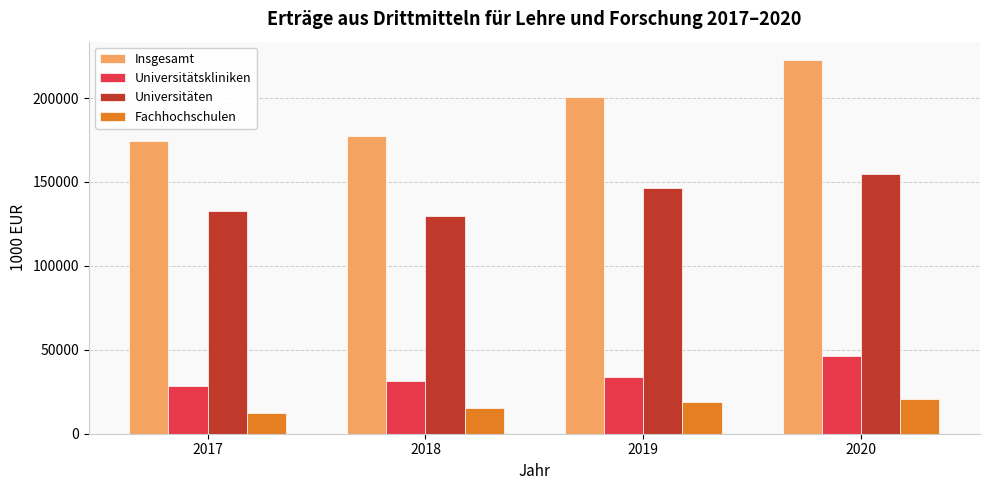

Reading left to right, transcribe all the data shown in this chart.

Insgesamt: 2017=174635.5	2018=177430.7	2019=200444.6	2020=222495.0
Universitätskliniken: 2017=28653.5	2018=31156.7	2019=33580.3	2020=46467.3
Universitäten: 2017=132524.8	2018=130011.8	2019=146608.9	2020=154538.2
Fachhochschulen: 2017=12407.1	2018=15088.1	2019=18747.4	2020=20906.3